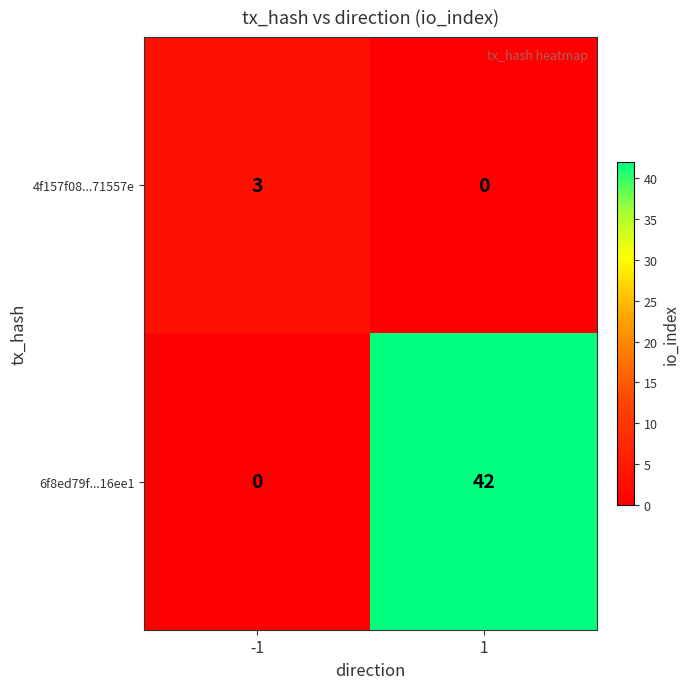

Is it true that 6f8ed79f...16ee1 equals 42 at 1?

True